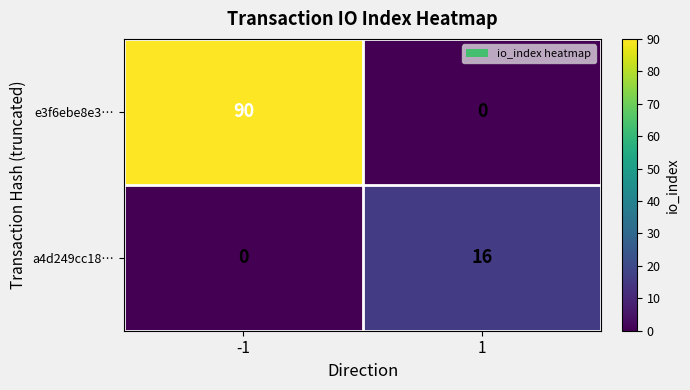

At how many categories does at least one series exceed 76?

1